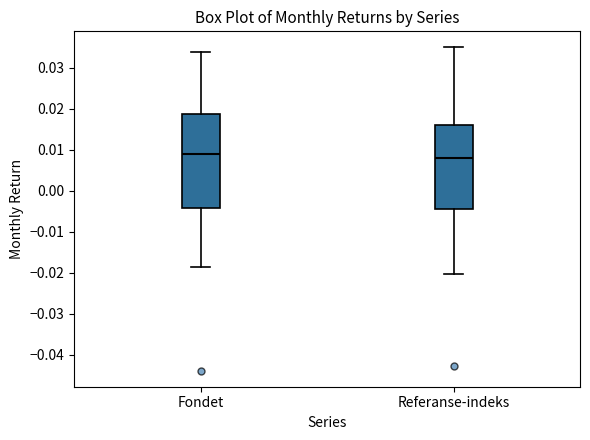

Comparing the boxes themselves (not the whiskers), which one is the tallest?

Fondet